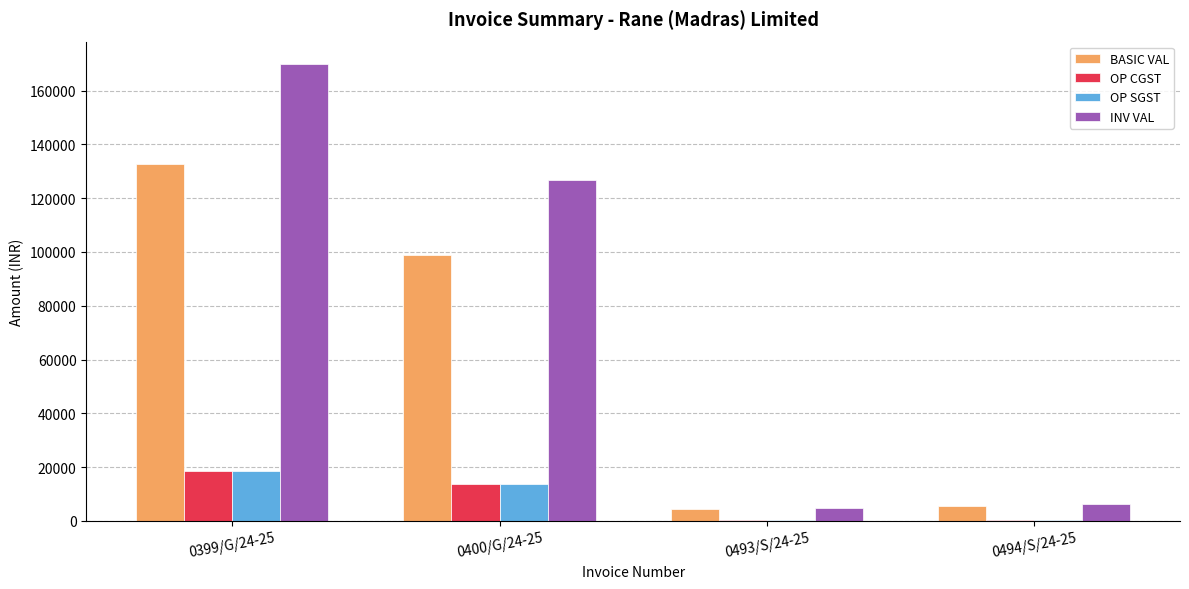

Where is OP SGST nearest to the value 9413?

0400/G/24-25